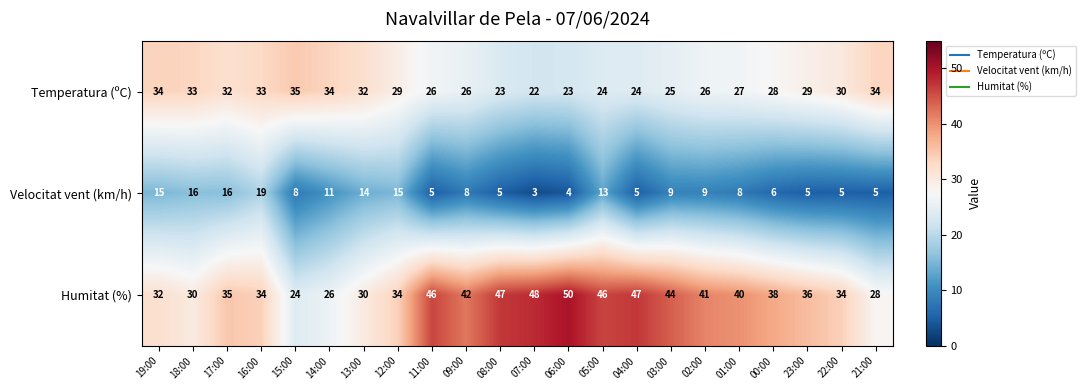

What is the total value across all series at 13:00?

76